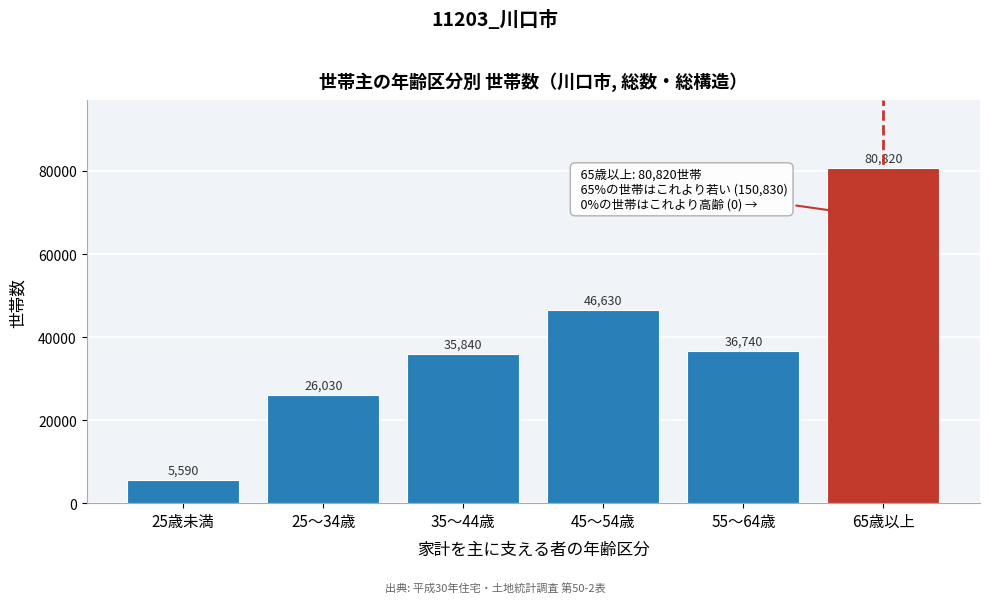

Reading left to right, what are all the values shown in this chart?

25歳未満=5590	25～34歳=26030	35～44歳=35840	45～54歳=46630	55～64歳=36740	65歳以上=80820